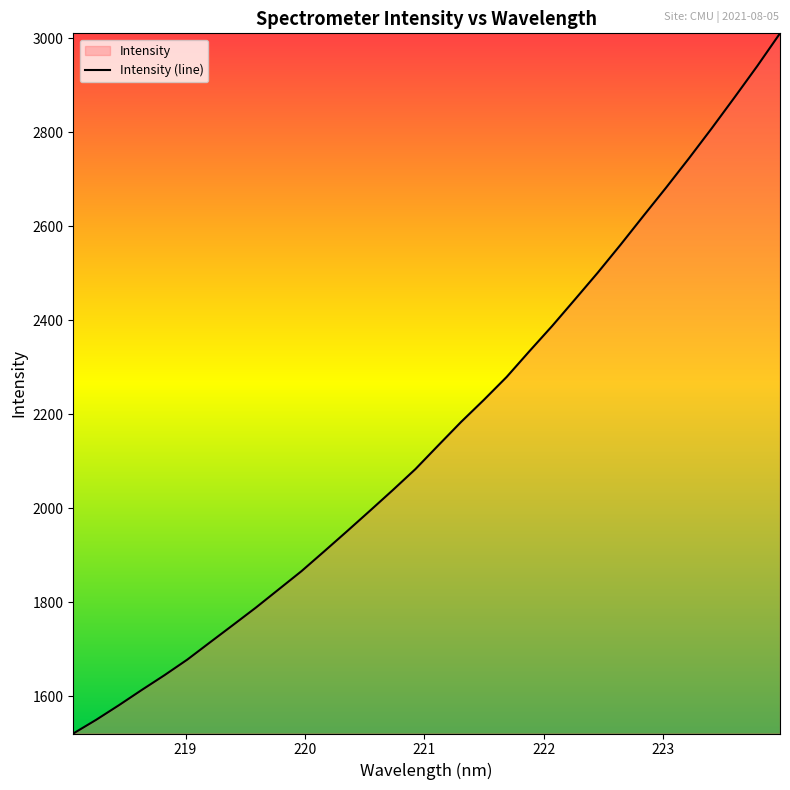

What is the difference between the maximum and minimum values?

1490.5